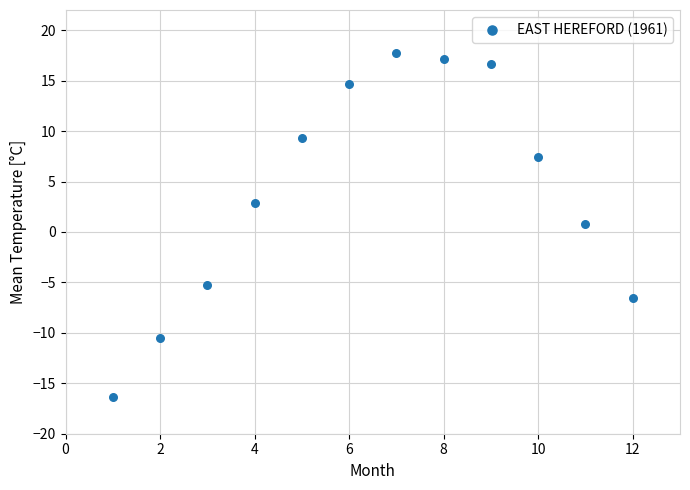

What is the average Y value?

4.0